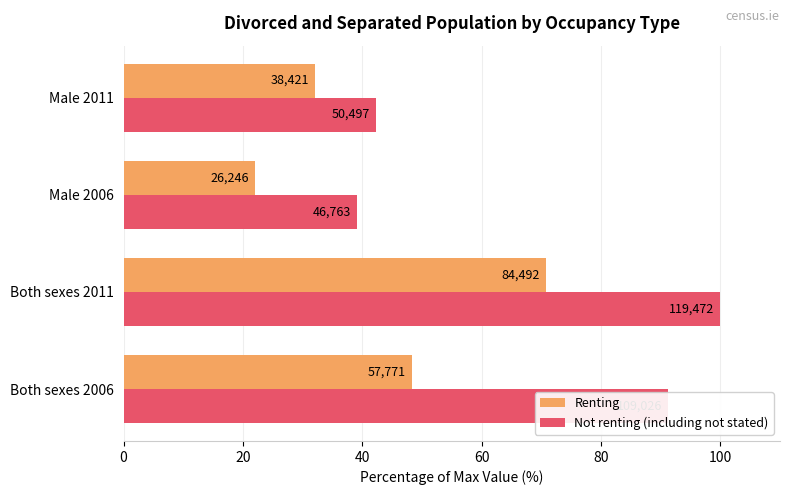

What are all the series names shown in the legend?

Renting, Not renting (including not stated)